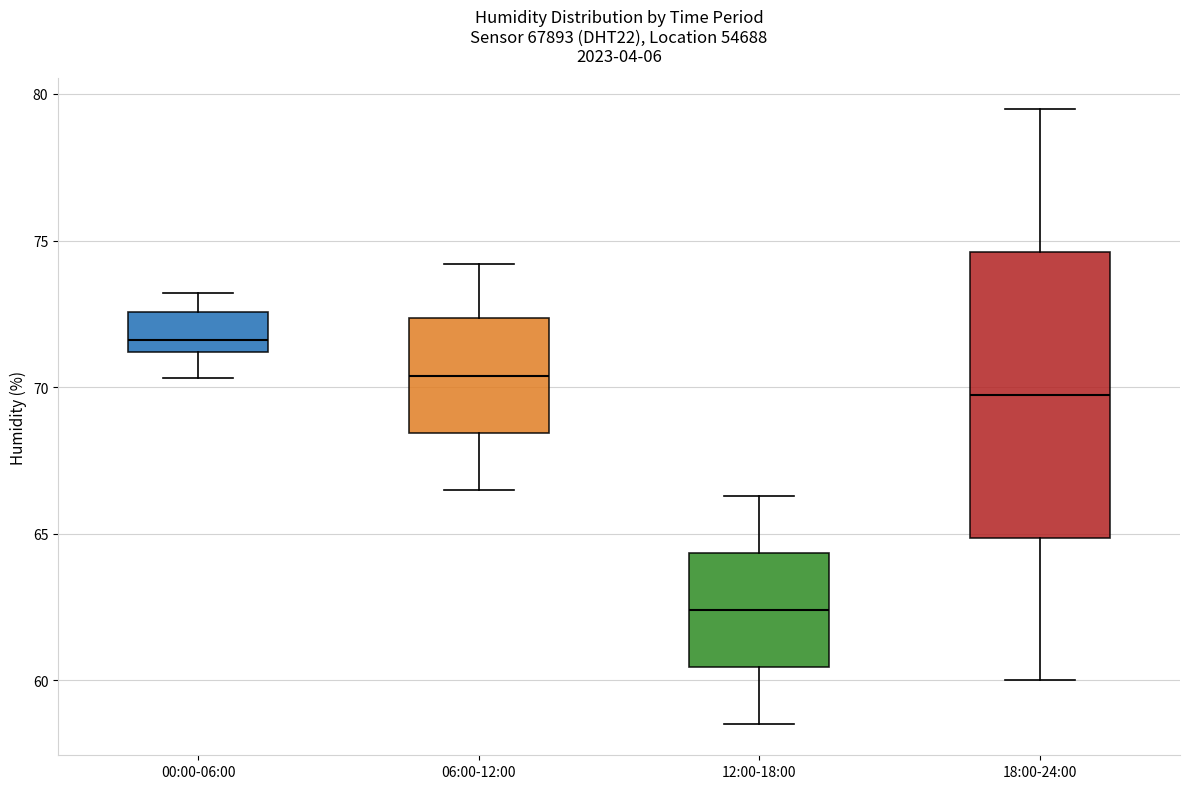

Reading left to right, transcribe this box plot: for each box, give where its median line is, the range the box spans, and where its two whiskers end, as read against the y-axis. The values are not printed on the chart, so give them approximately, as read against the axis.

00:00-06:00: median 71.5, box 71.0 to 72.5, whiskers 70.5 to 73.0
06:00-12:00: median 70.5, box 68.5 to 72.5, whiskers 66.5 to 74.0
12:00-18:00: median 62.5, box 60.5 to 64.5, whiskers 58.5 to 66.5
18:00-24:00: median 70.0, box 65.0 to 74.5, whiskers 60.0 to 79.5